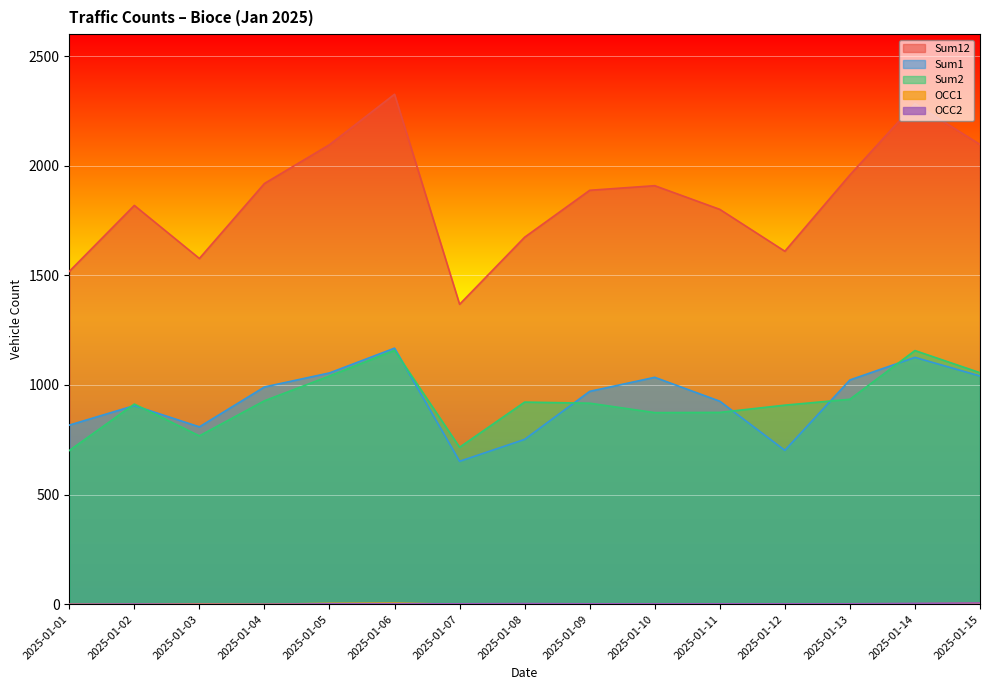

Which has a higher value, 2025-01-12 or 2025-01-13?

2025-01-13